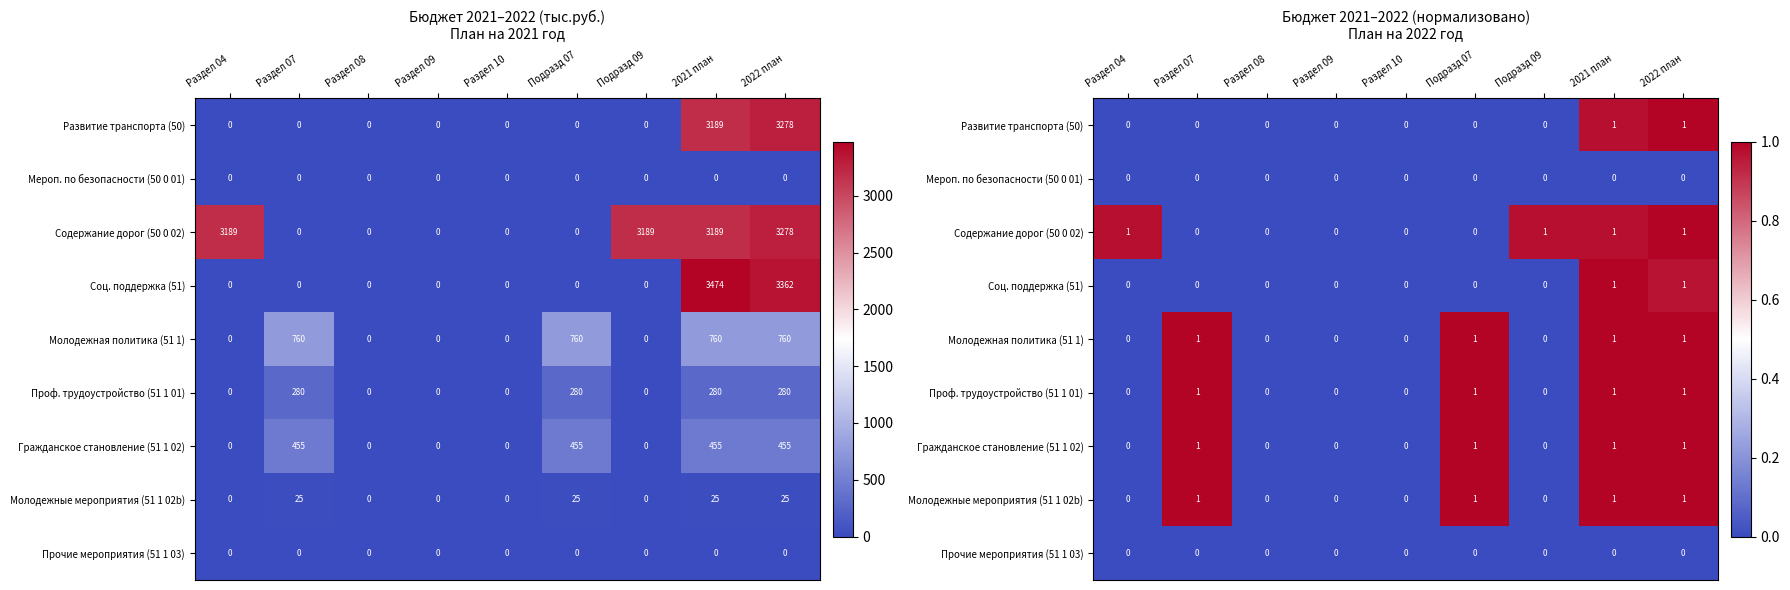

How many values in the Молодежные мероприятия (51 1 02b) series exceed 0?

4